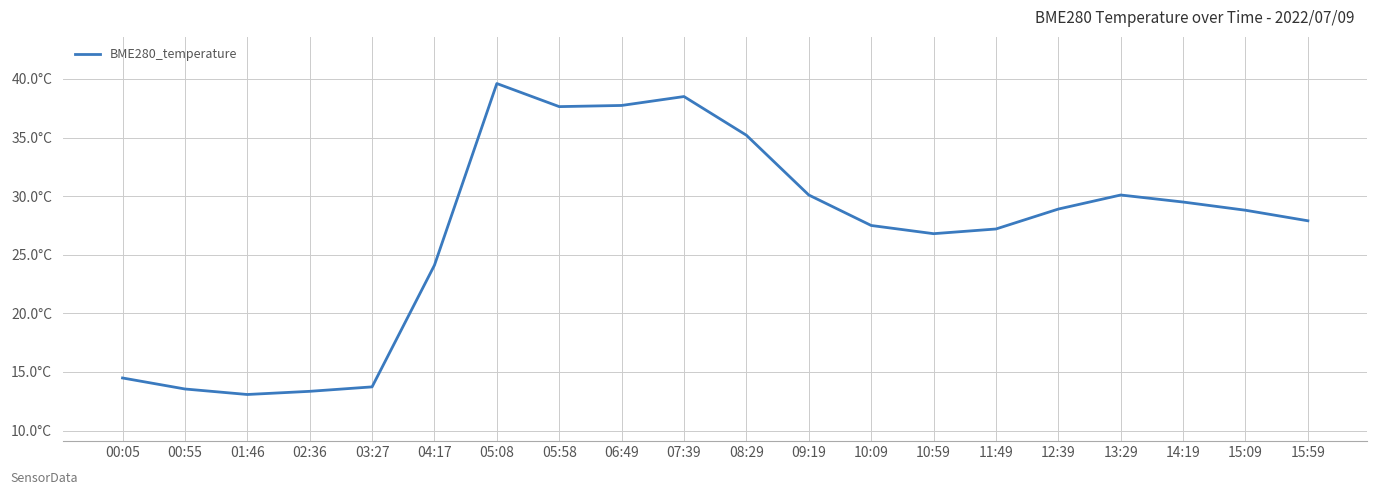

Where does the data first go above 28?

05:08